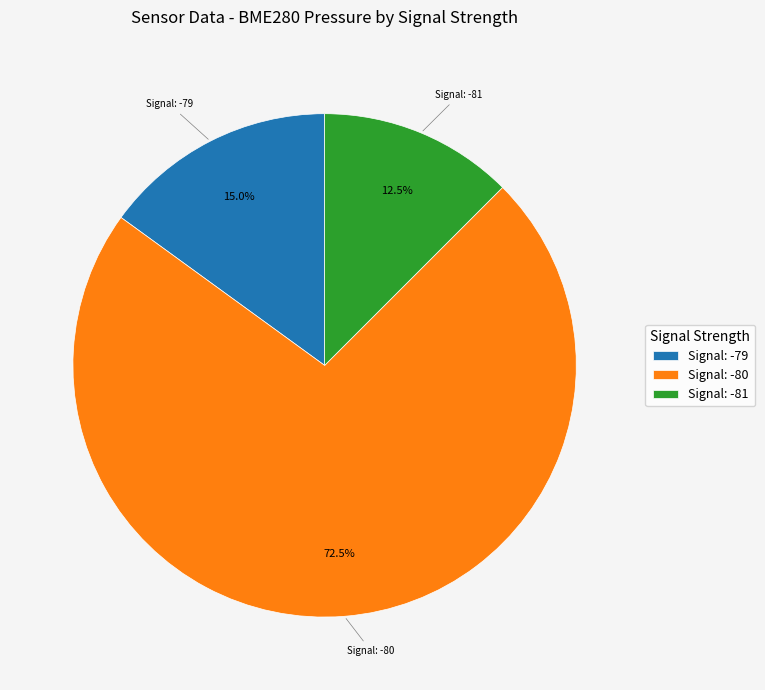

Combined, what portion of the pie is Signal: -79 and Signal: -81?

27.5%